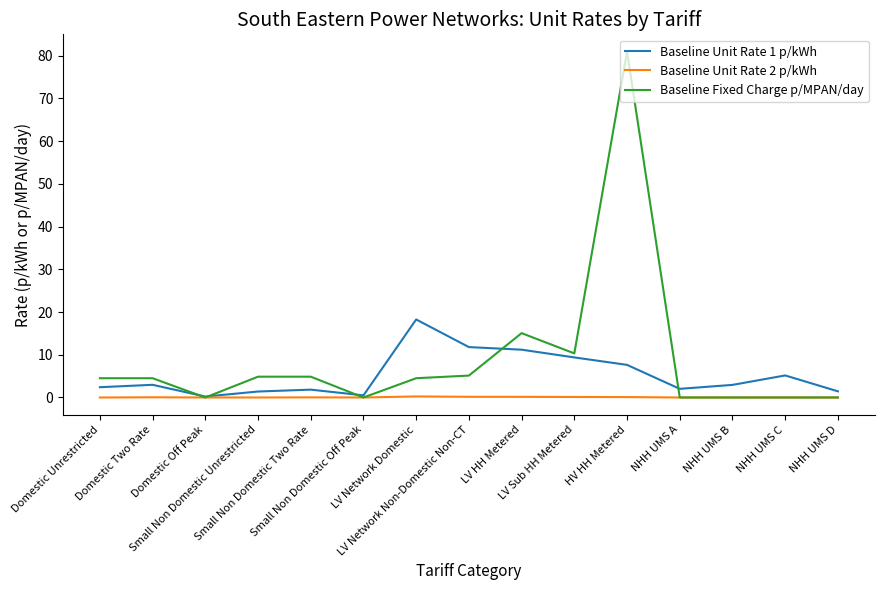

At which category does Baseline Unit Rate 1 p/kWh reach its first local valley?

Domestic Off Peak